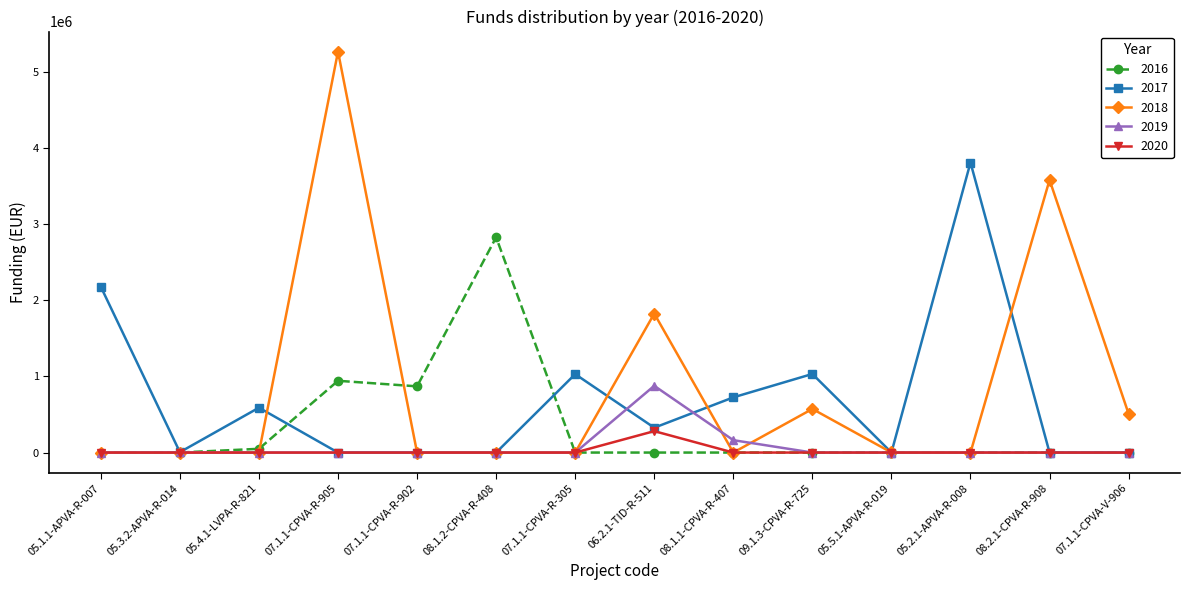

What position from the left is 08.2.1-CPVA-R-908?

13